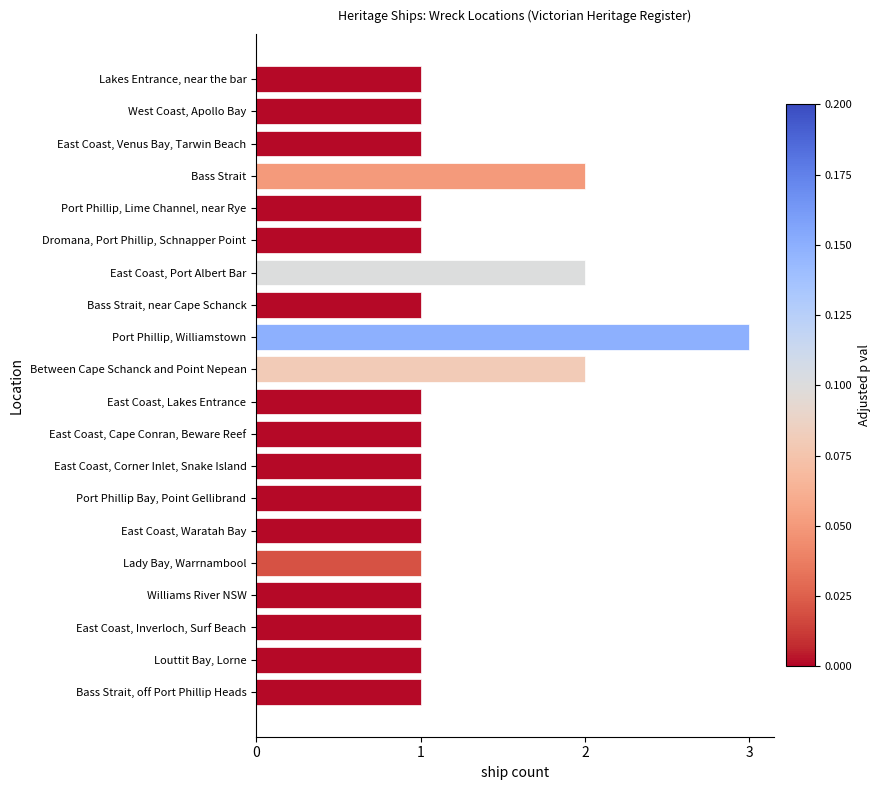

Between Between Cape Schanck and Point Nepean and Dromana, Port Phillip, Schnapper Point, which is larger?

Between Cape Schanck and Point Nepean